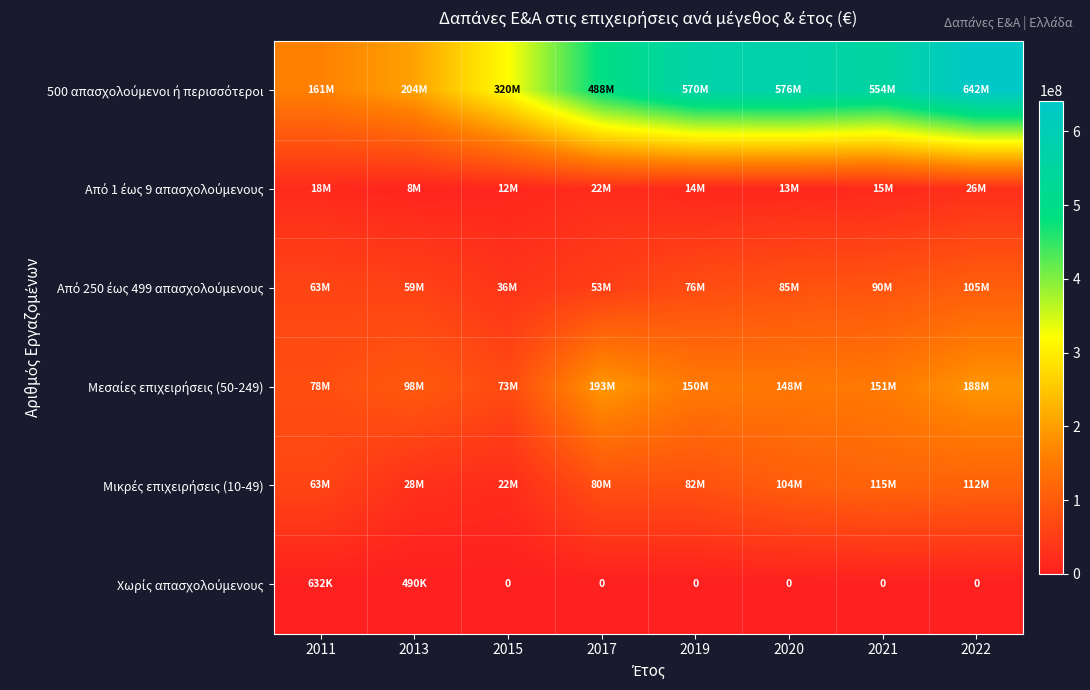

The value of Από 250 έως 499 απασχολούμενους at 2022 is 35564172. True or false?

False